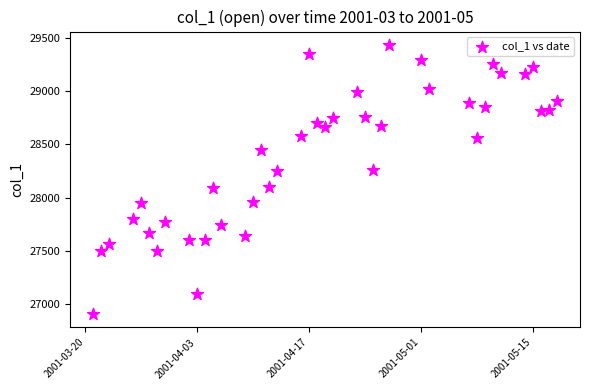

What is the range of Y values (max minus min)?

2520